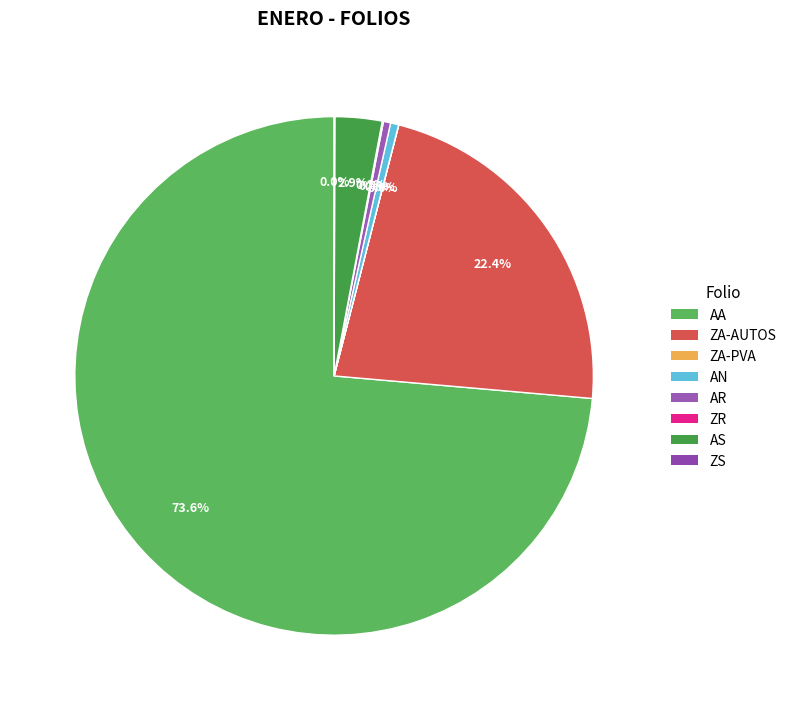

Does ZA-AUTOS account for over 50% of the chart?

No